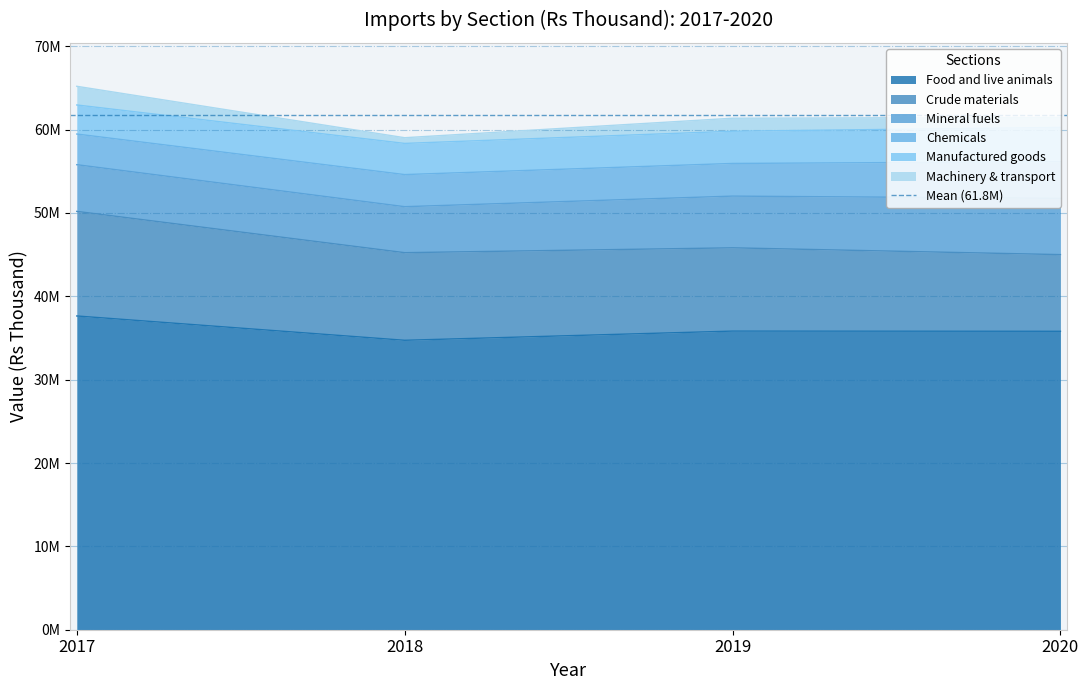

How many series are shown in this chart?

6